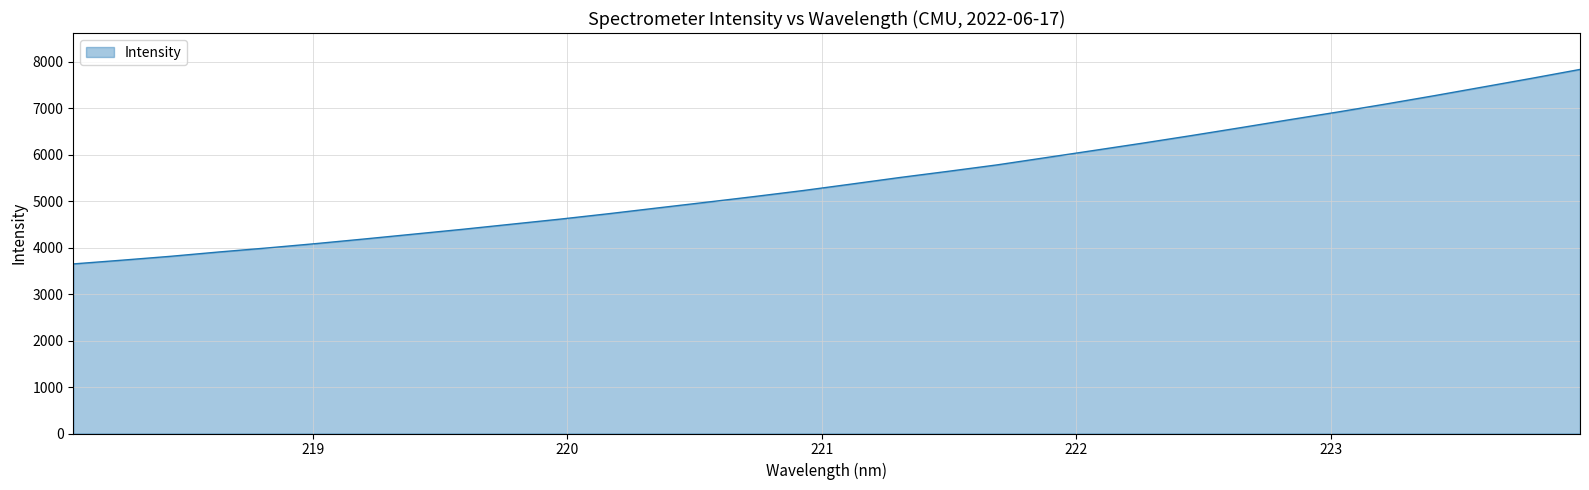

What is the minimum value shown in the chart?

3649.3